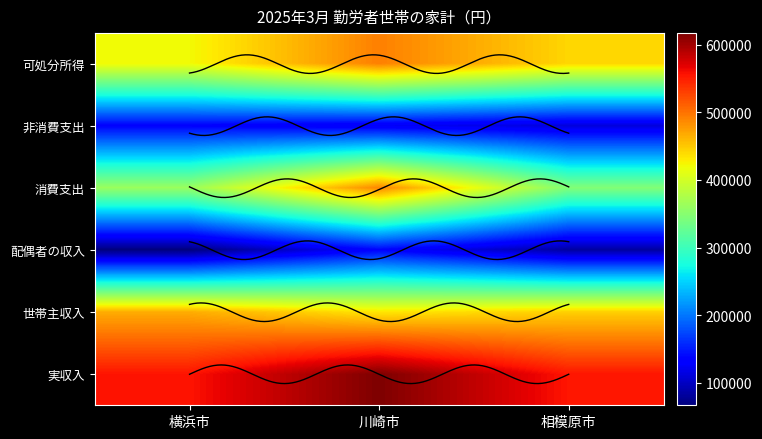

Between 相模原市 and 川崎市, which is larger?

川崎市